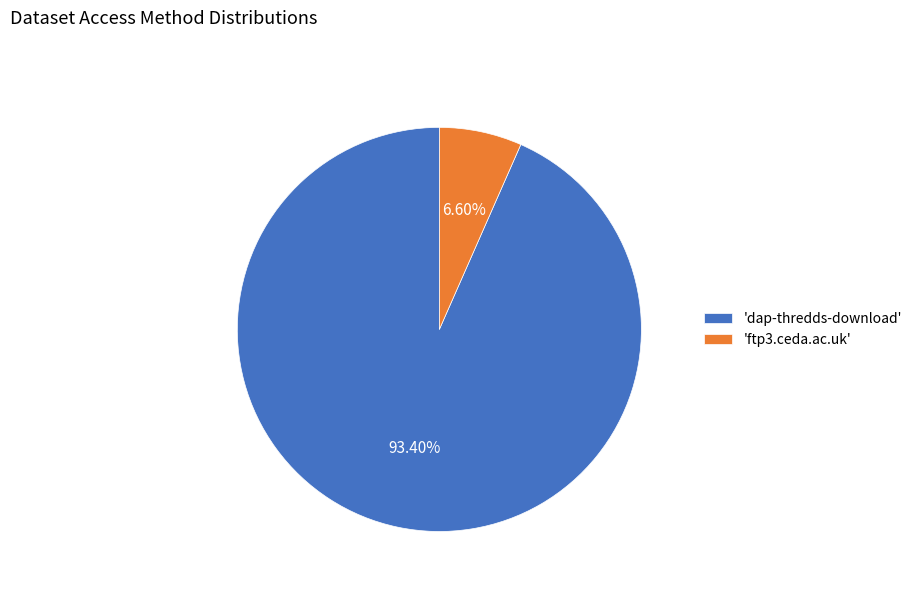

Count the number of slices in the pie.

2